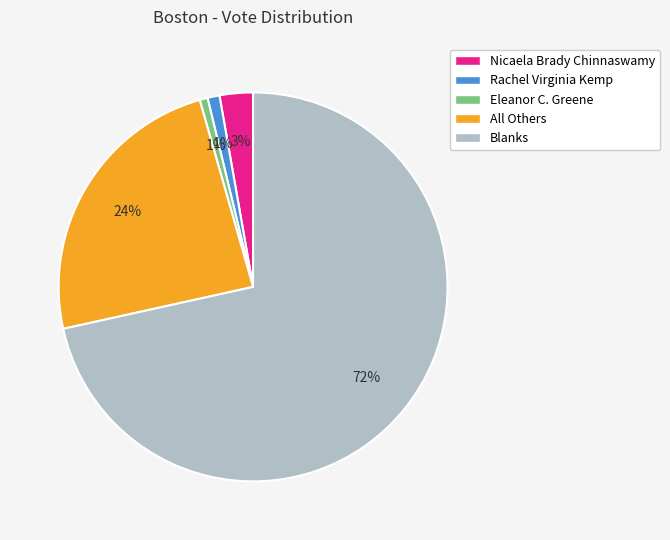

The Nicaela Brady Chinnaswamy slice represents 3% of the pie. True or false?

True